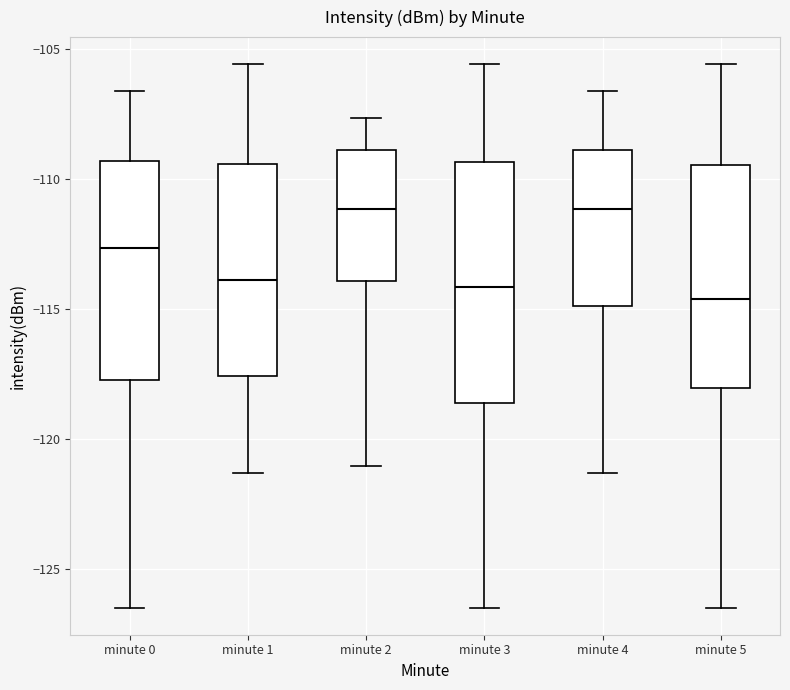

Reading left to right, transcribe this box plot: for each box, give where its median line is, the range the box spans, and where its two whiskers end, as read against the y-axis. The values are not printed on the chart, so give them approximately, as read against the axis.

minute 0: median -112.5, box -117.5 to -109.5, whiskers -126.5 to -106.5
minute 1: median -114.0, box -117.5 to -109.5, whiskers -121.5 to -105.5
minute 2: median -111.0, box -114.0 to -109.0, whiskers -121.0 to -107.5
minute 3: median -114.0, box -118.5 to -109.5, whiskers -126.5 to -105.5
minute 4: median -111.0, box -115.0 to -109.0, whiskers -121.5 to -106.5
minute 5: median -114.5, box -118.0 to -109.5, whiskers -126.5 to -105.5